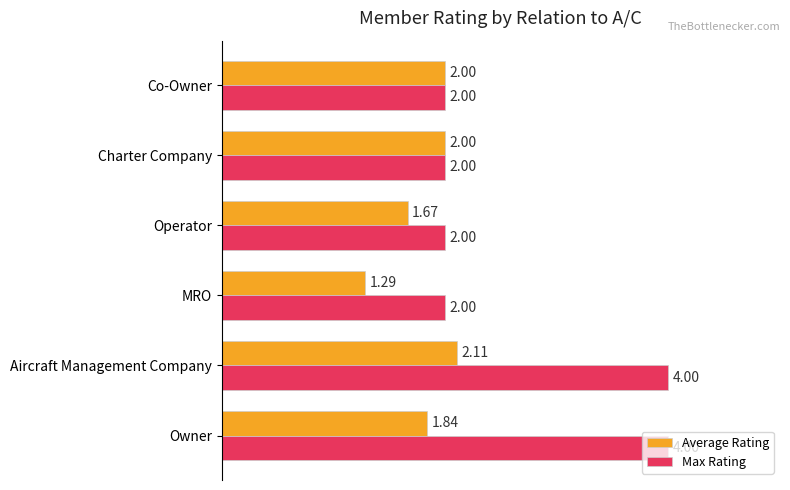

Rank the series by their maximum value, from lowest to highest.

Average Rating, Max Rating